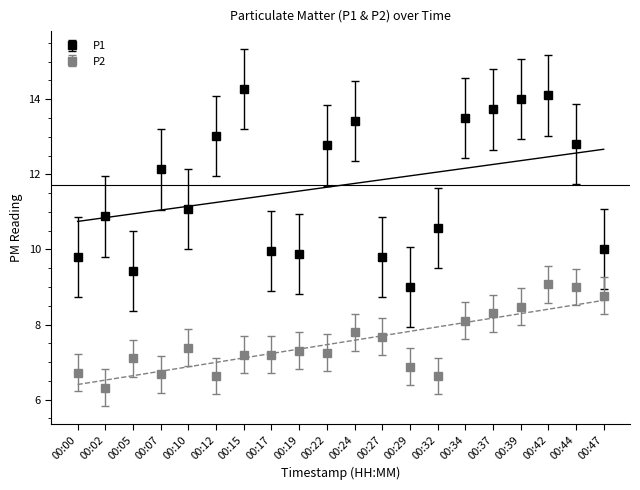

Reading right to left, what are all the values shown in this chart?

P1: 00:47=10.0	00:44=12.8	00:42=14.1	00:39=14.0	00:37=13.7	00:34=13.5	00:32=10.6	00:29=9.0	00:27=9.8	00:24=13.4	00:22=12.8	00:19=9.9	00:17=9.9	00:15=14.3	00:12=13.0	00:10=11.1	00:07=12.1	00:05=9.4	00:02=10.9	00:00=9.8
P2: 00:47=8.8	00:44=9.0	00:42=9.1	00:39=8.5	00:37=8.3	00:34=8.1	00:32=6.6	00:29=6.9	00:27=7.7	00:24=7.8	00:22=7.2	00:19=7.3	00:17=7.2	00:15=7.2	00:12=6.6	00:10=7.4	00:07=6.7	00:05=7.1	00:02=6.3	00:00=6.7